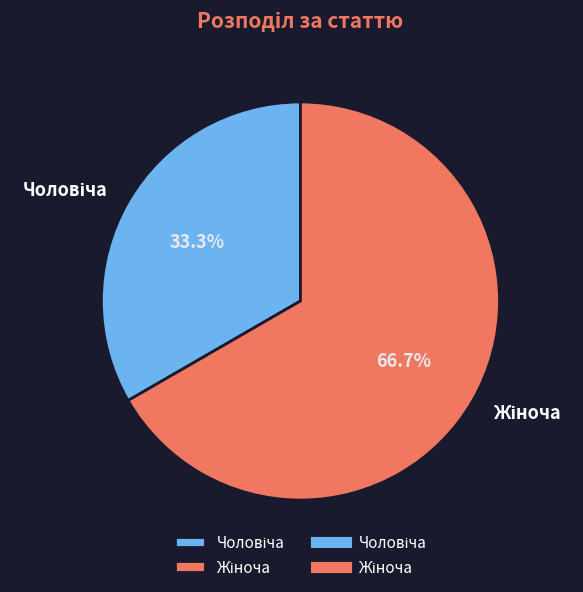

Does any single category account for the majority?

Yes